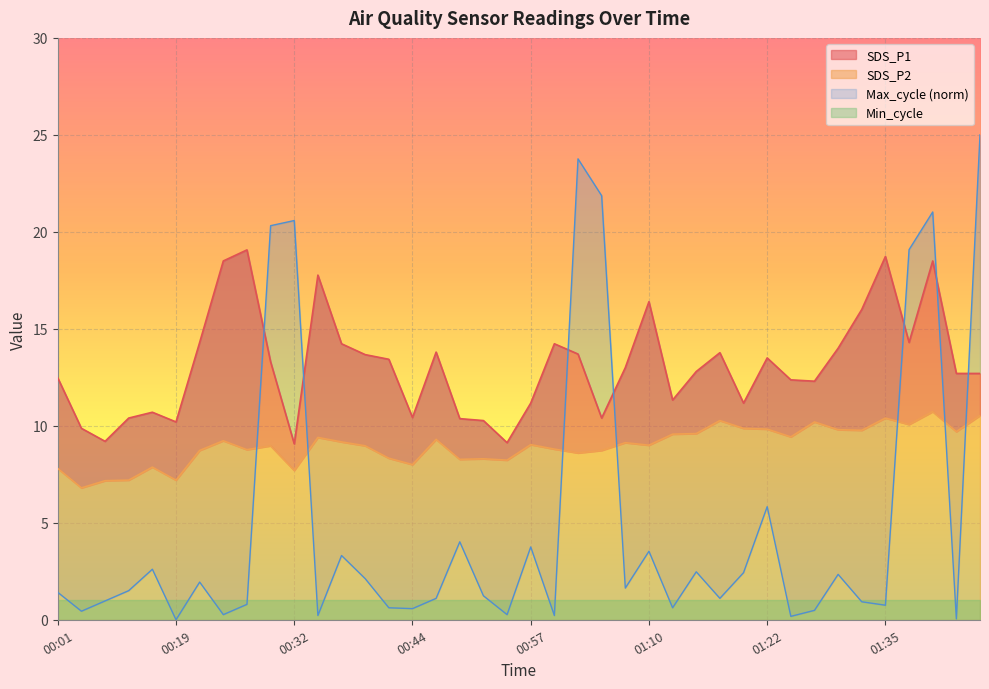

What is the average value of the Max_cycle series?

5.0